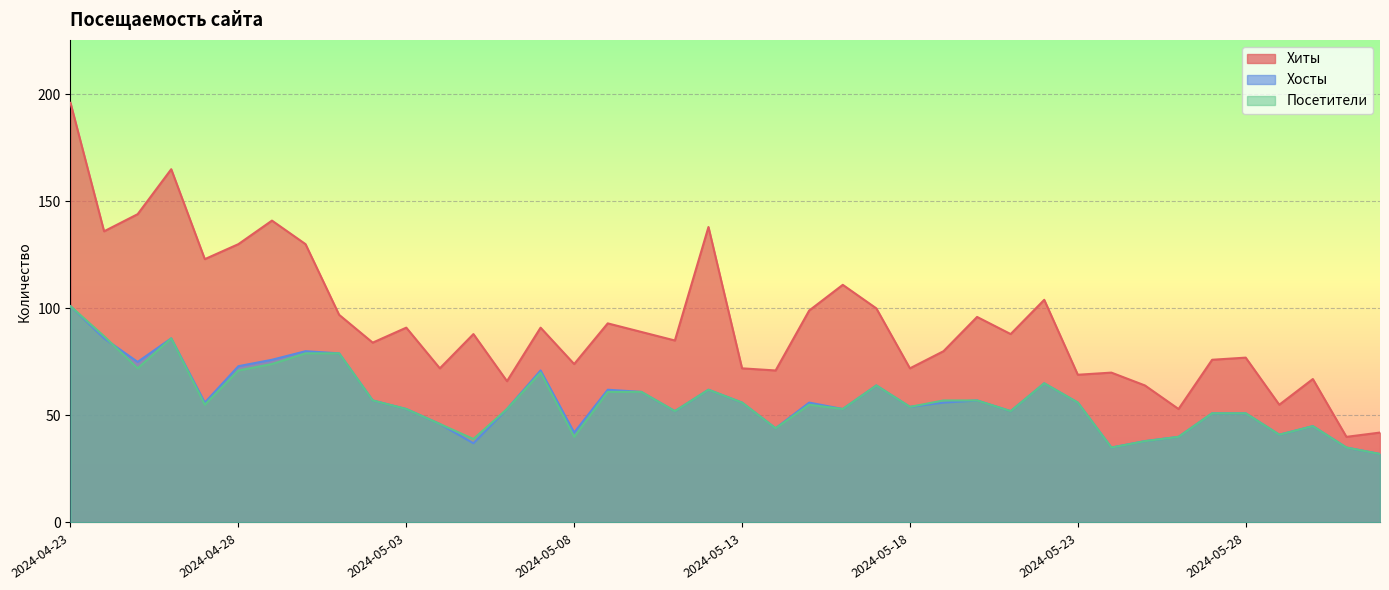

Reading left to right, transcribe all the data shown in this chart.

Хиты: 2024-04-23=196	2024-04-24=136	2024-04-25=144	2024-04-26=165	2024-04-27=123	2024-04-28=130	2024-04-29=141	2024-04-30=130	2024-05-01=97	2024-05-02=84	2024-05-03=91	2024-05-04=72	2024-05-05=88	2024-05-06=66	2024-05-07=91	2024-05-08=74	2024-05-09=93	2024-05-10=89	2024-05-11=85	2024-05-12=138	2024-05-13=72	2024-05-14=71	2024-05-15=99	2024-05-16=111	2024-05-17=100	2024-05-18=72	2024-05-19=80	2024-05-20=96	2024-05-21=88	2024-05-22=104	2024-05-23=69	2024-05-24=70	2024-05-25=64	2024-05-26=53	2024-05-27=76	2024-05-28=77	2024-05-29=55	2024-05-30=67	2024-05-31=40	2024-06-01=42
Хосты: 2024-04-23=101	2024-04-24=86	2024-04-25=75	2024-04-26=86	2024-04-27=56	2024-04-28=73	2024-04-29=76	2024-04-30=80	2024-05-01=79	2024-05-02=57	2024-05-03=53	2024-05-04=46	2024-05-05=37	2024-05-06=53	2024-05-07=71	2024-05-08=42	2024-05-09=62	2024-05-10=61	2024-05-11=52	2024-05-12=62	2024-05-13=56	2024-05-14=44	2024-05-15=56	2024-05-16=53	2024-05-17=64	2024-05-18=54	2024-05-19=56	2024-05-20=57	2024-05-21=52	2024-05-22=65	2024-05-23=56	2024-05-24=35	2024-05-25=38	2024-05-26=40	2024-05-27=51	2024-05-28=51	2024-05-29=41	2024-05-30=45	2024-05-31=35	2024-06-01=32
Посетители: 2024-04-23=101	2024-04-24=87	2024-04-25=72	2024-04-26=86	2024-04-27=55	2024-04-28=71	2024-04-29=74	2024-04-30=79	2024-05-01=79	2024-05-02=57	2024-05-03=53	2024-05-04=46	2024-05-05=39	2024-05-06=53	2024-05-07=70	2024-05-08=40	2024-05-09=61	2024-05-10=61	2024-05-11=52	2024-05-12=62	2024-05-13=56	2024-05-14=44	2024-05-15=55	2024-05-16=53	2024-05-17=64	2024-05-18=54	2024-05-19=57	2024-05-20=57	2024-05-21=52	2024-05-22=65	2024-05-23=56	2024-05-24=35	2024-05-25=38	2024-05-26=40	2024-05-27=51	2024-05-28=51	2024-05-29=41	2024-05-30=45	2024-05-31=35	2024-06-01=32